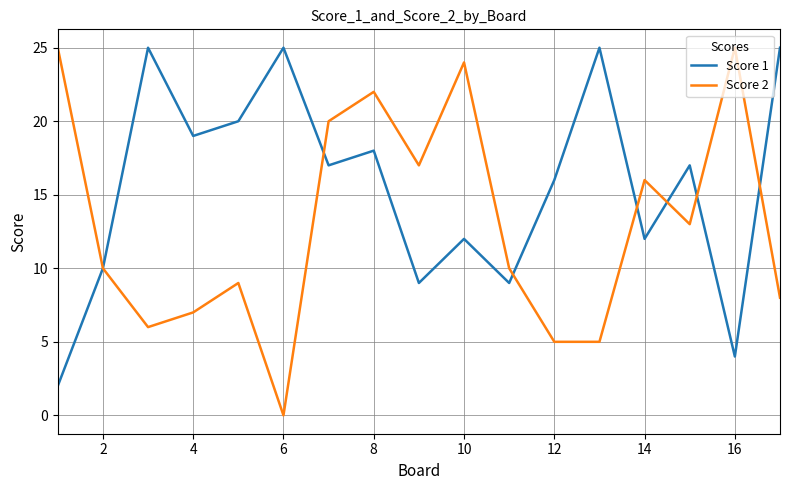

After their last crossing, which series has the higher values: Score 1 or Score 2?

Score 1